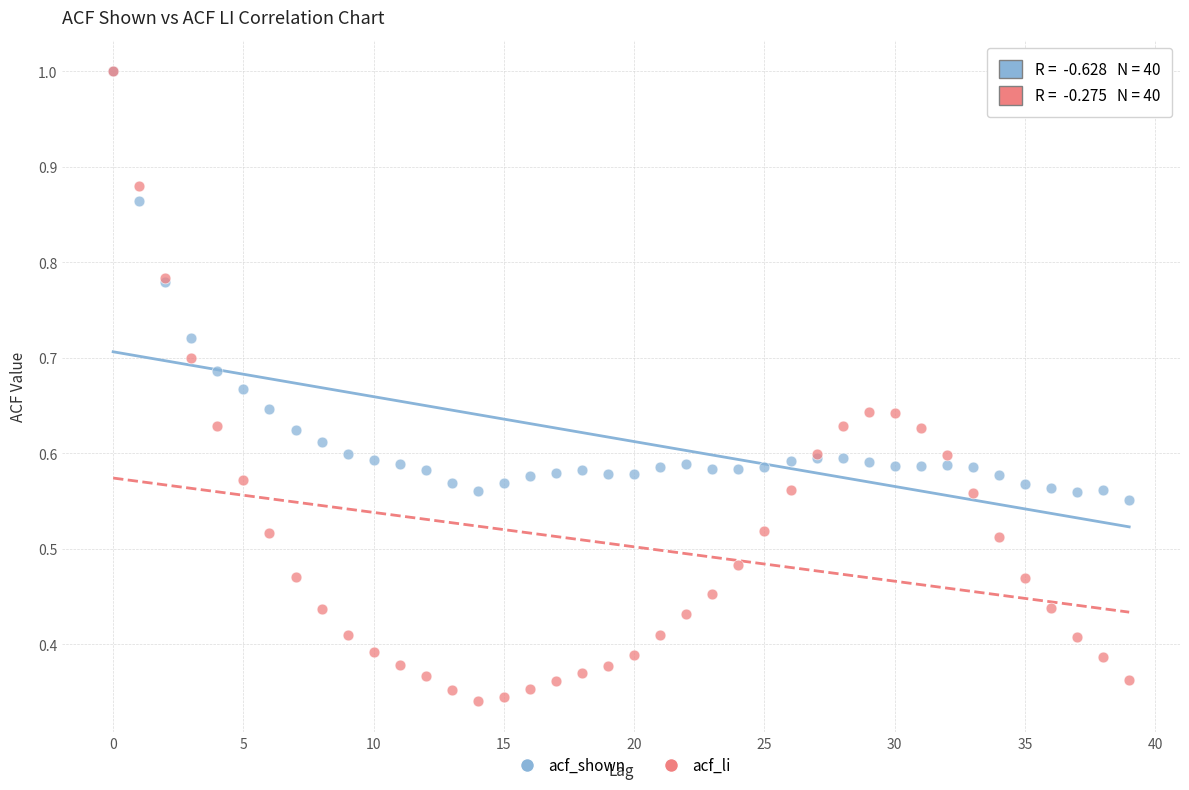

What are all the series names shown in the legend?

acf_shown, acf_li